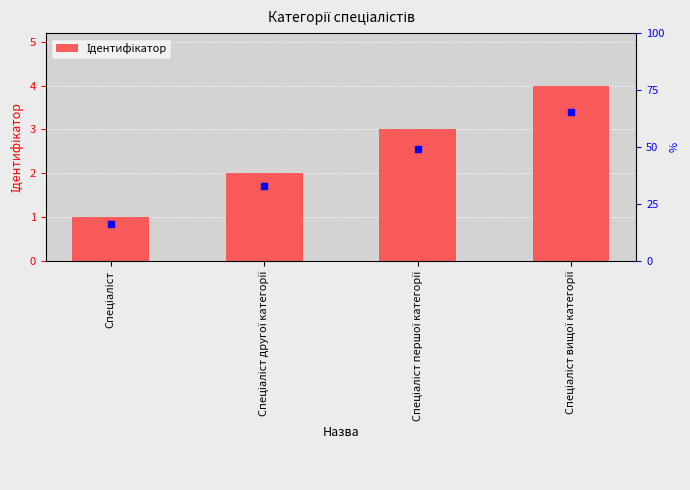

What is the smallest value displayed?

1